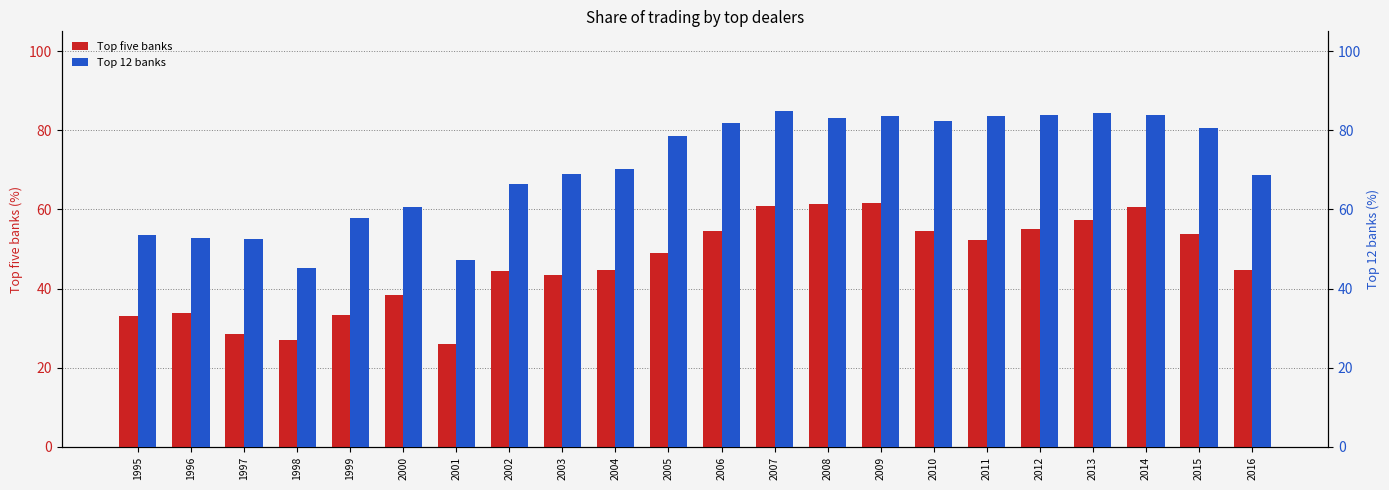

Reading left to right, transcribe all the data shown in this chart.

Top five banks: 1995=33.2	1996=33.8	1997=28.5	1998=26.9	1999=33.3	2000=38.4	2001=25.9	2002=44.5	2003=43.5	2004=44.6	2005=48.9	2006=54.5	2007=60.9	2008=61.4	2009=61.5	2010=54.6	2011=52.3	2012=55.0	2013=57.4	2014=60.6	2015=53.7	2016=44.7
Top 12 banks: 1995=53.4	1996=52.8	1997=52.5	1998=45.1	1999=57.8	2000=60.6	2001=47.3	2002=66.4	2003=68.8	2004=70.1	2005=78.5	2006=81.9	2007=84.9	2008=83.2	2009=83.6	2010=82.3	2011=83.5	2012=83.8	2013=84.2	2014=83.8	2015=80.6	2016=68.7